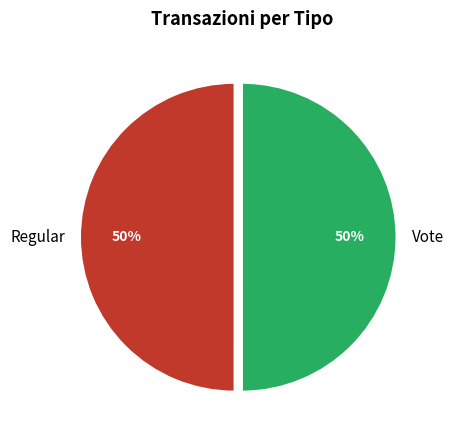

What percentage is the Regular slice, to the nearest percent?

50%